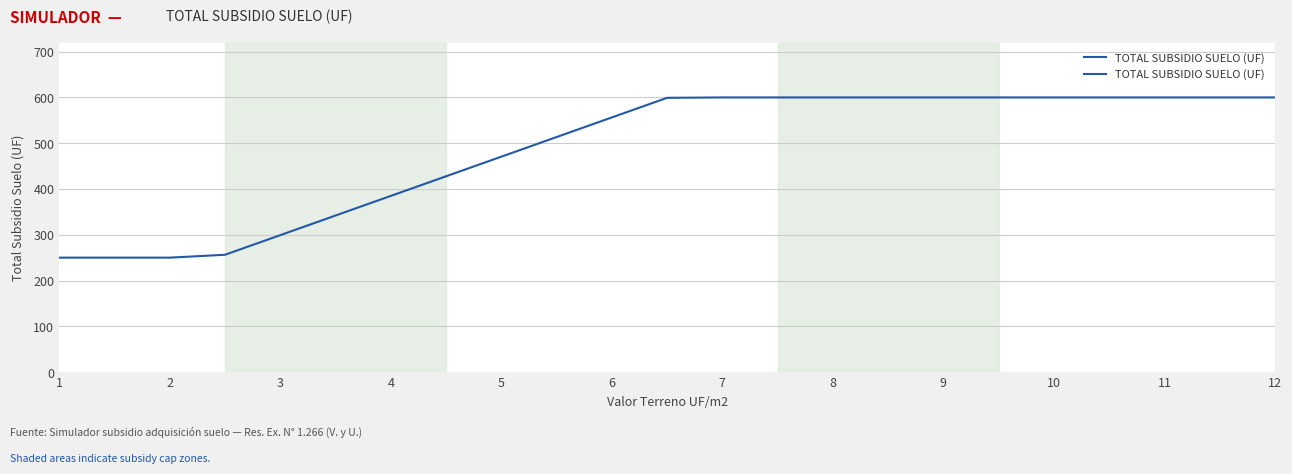

What is the difference between the maximum and minimum values?

350.0